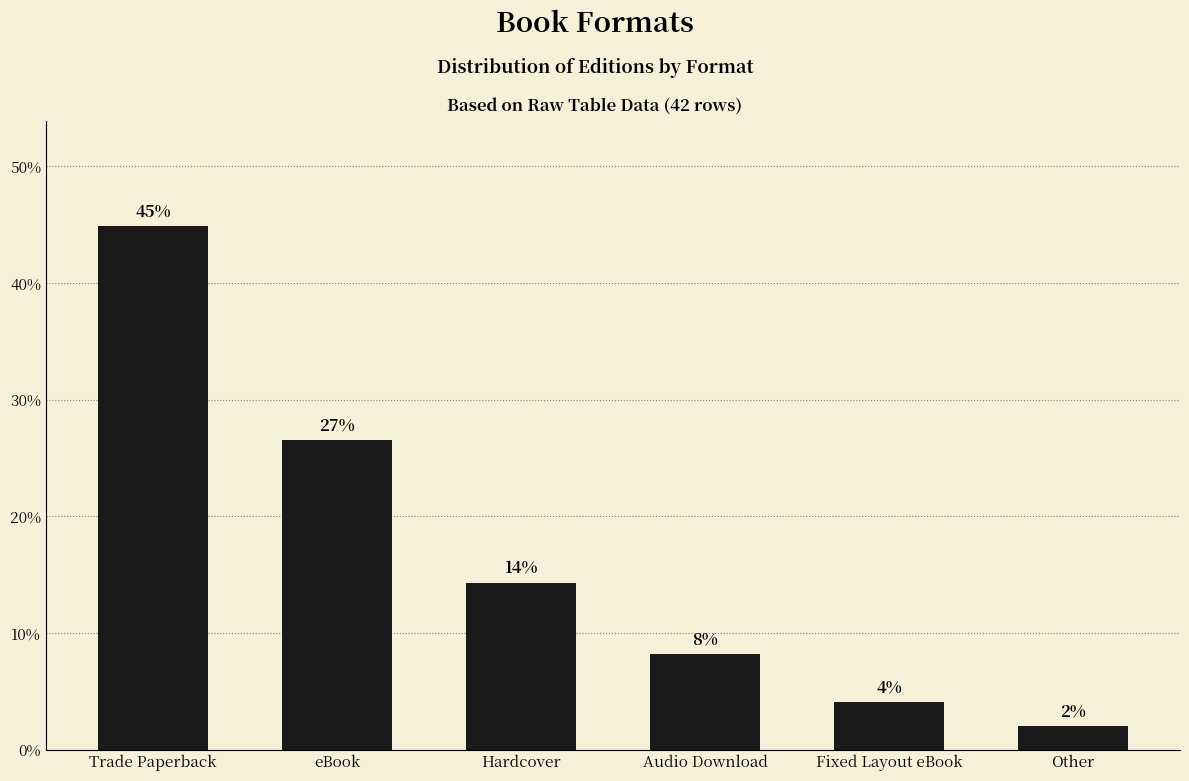

How many bars are there in total?

6